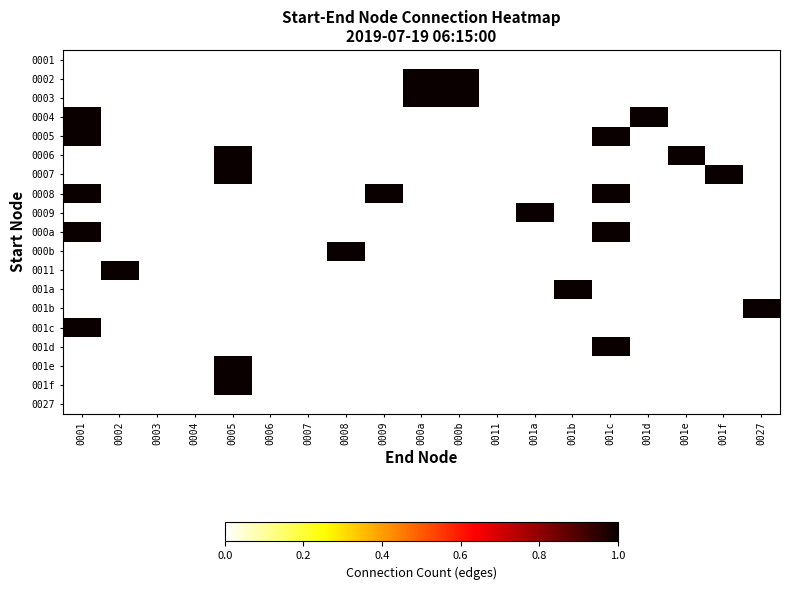

List the series in order of their peak value, highest first.

0001, 0002, 0003, 0004, 0005, 0006, 0007, 0008, 0009, 000a, 000b, 0011, 001a, 001b, 001c, 001d, 001e, 001f, 0027